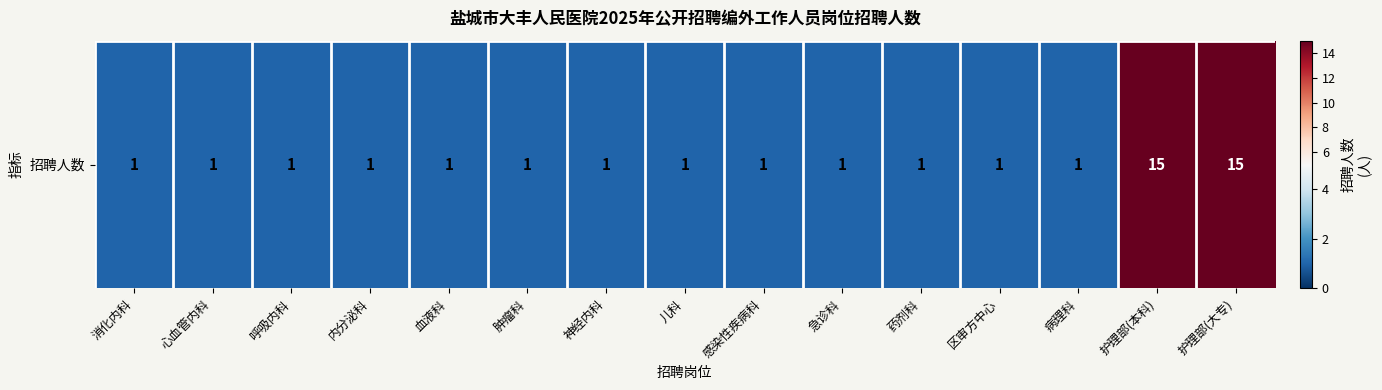

Which category has the lowest value across all series?

消化内科